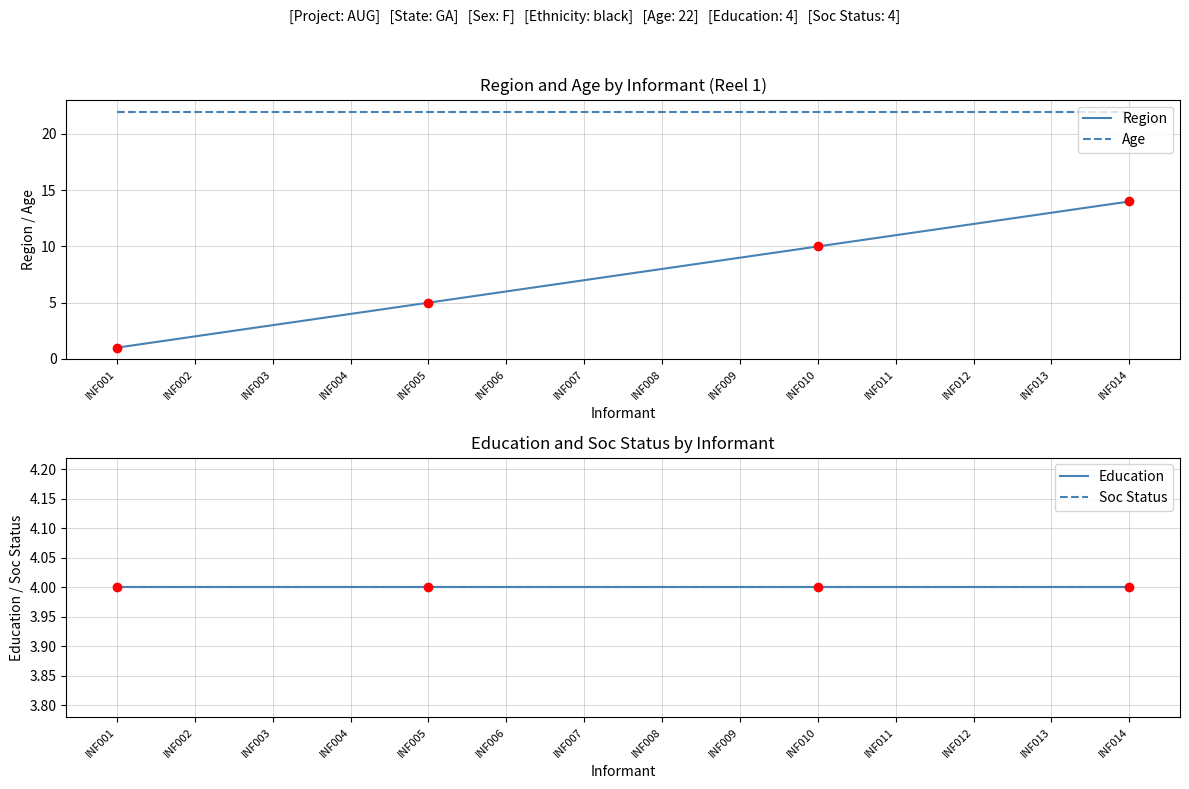

How many lines are shown in the chart?

4